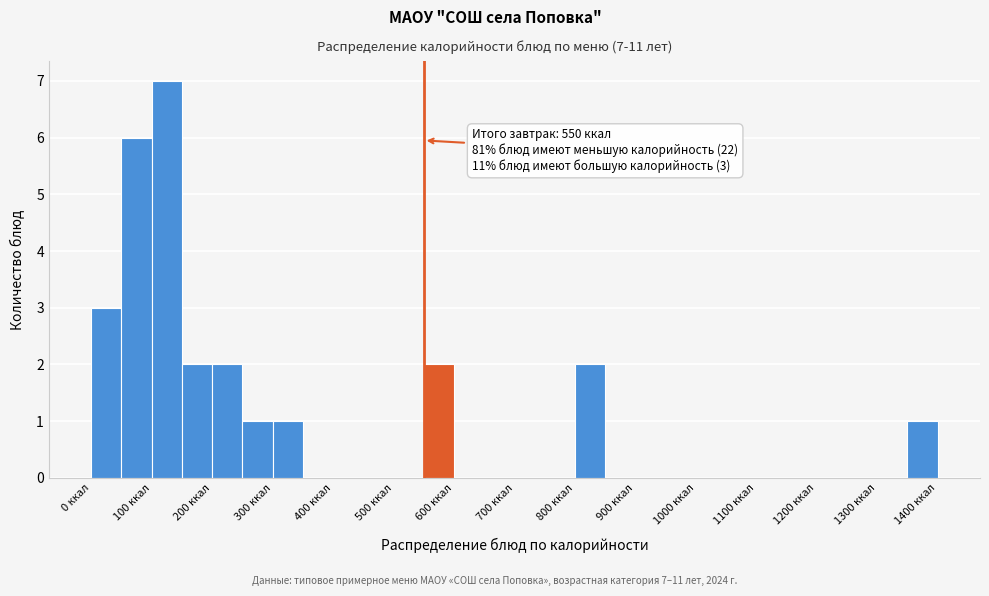

Which range on the x-axis has the tallest bar?

100 to 150